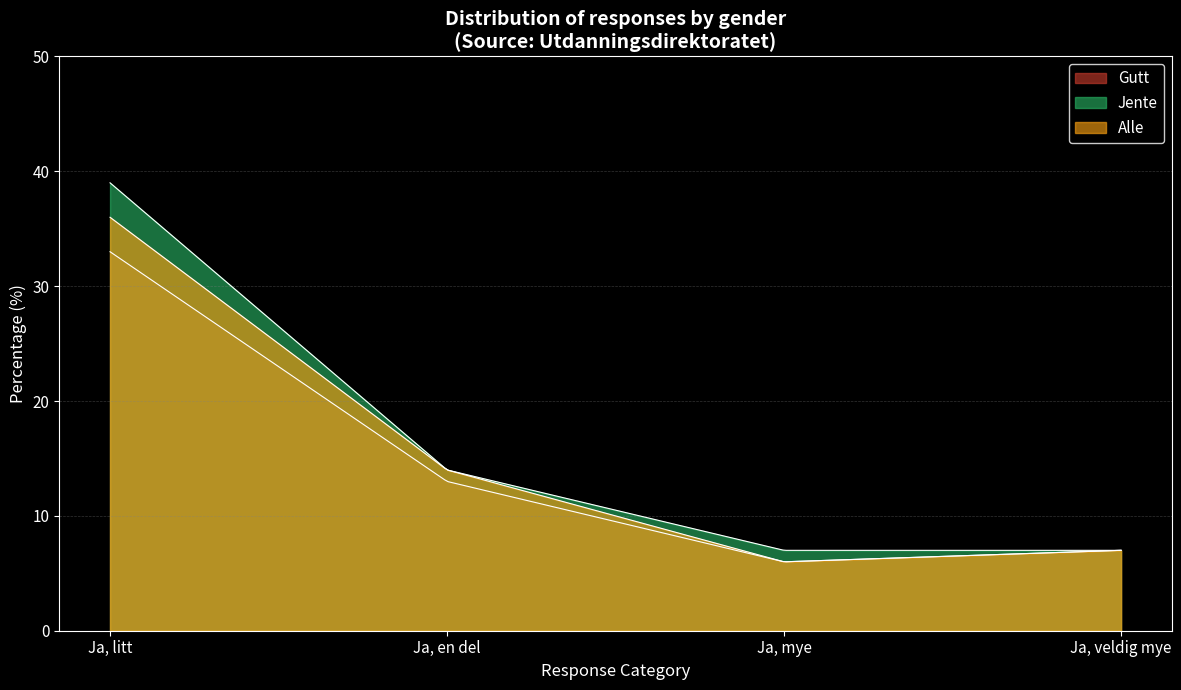

Count the number of categories in the chart.

300